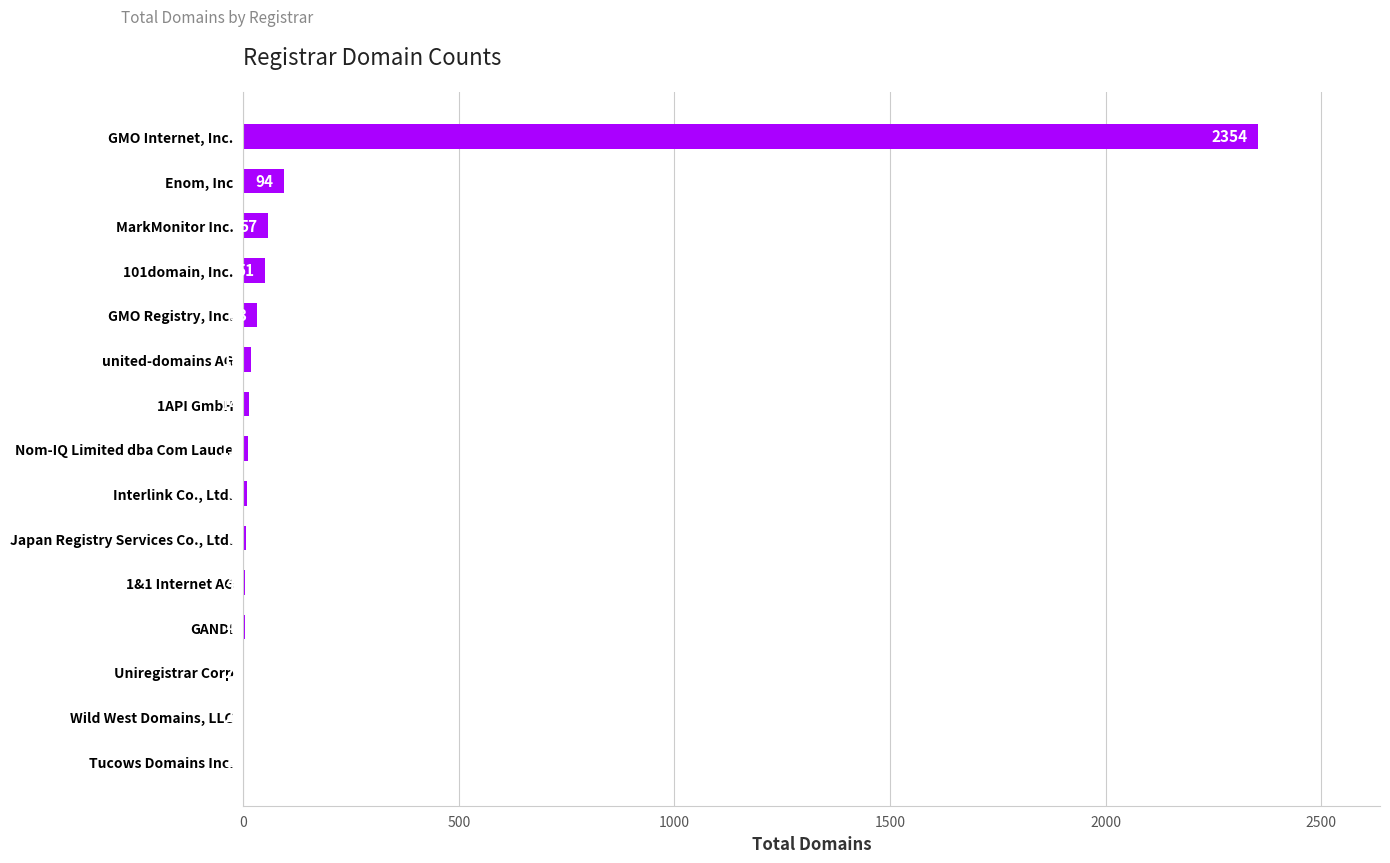

The value at 101domain, Inc. is 51. True or false?

True